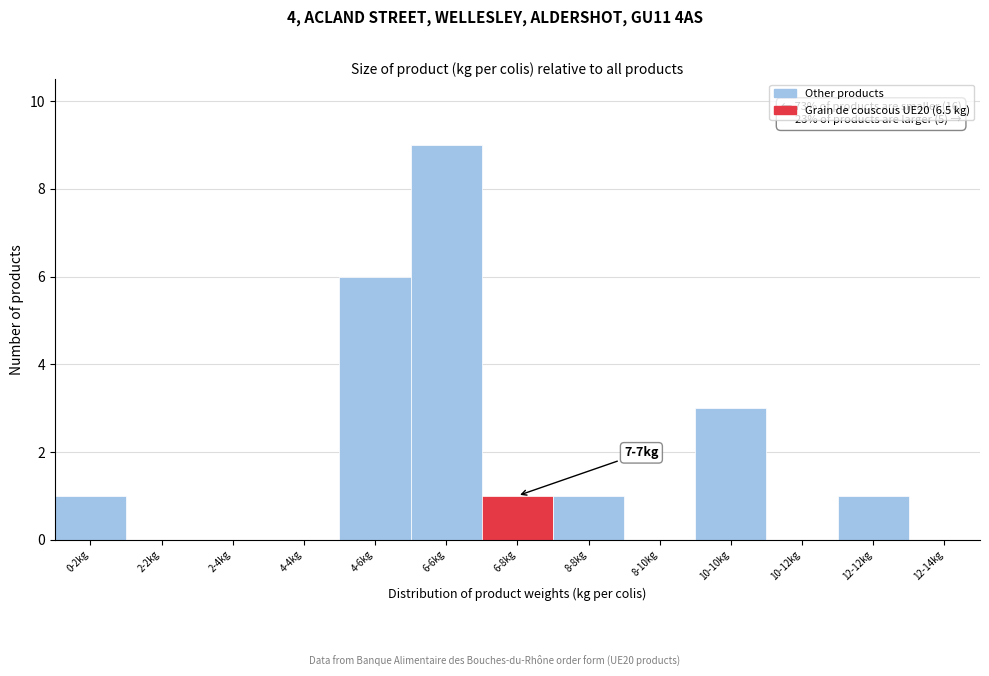

Reading left to right, list all the values displayed in this chart.

0-2kg=1	2-2kg=0	2-4kg=0	4-4kg=0	4-6kg=6	6-6kg=9	6-8kg=1	8-8kg=1	8-10kg=0	10-10kg=3	10-12kg=0	12-12kg=1	12-14kg=0